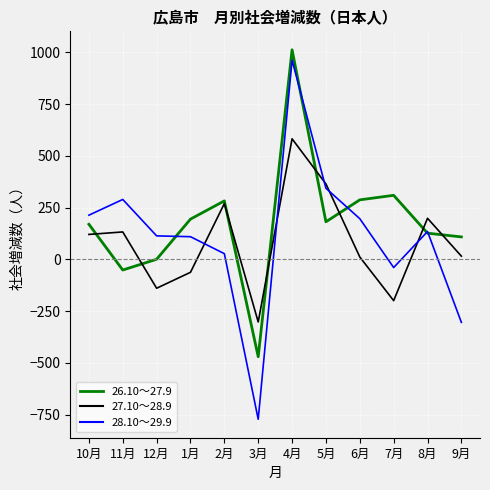

At which category does the chart reach its peak across all series?

4月